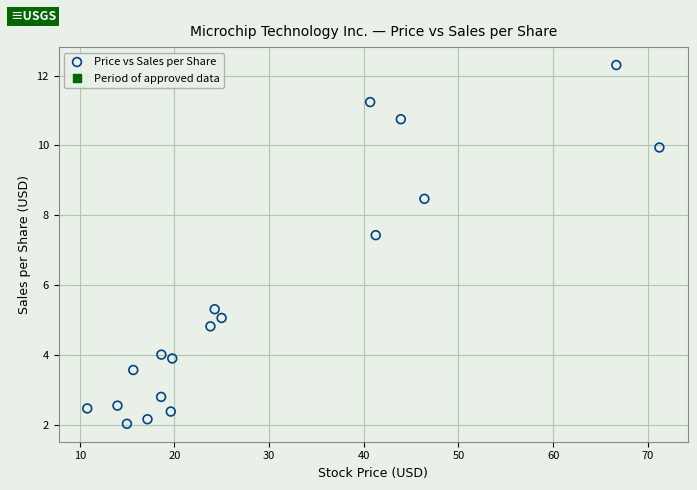

What Y value in the scatter plot is closest to 7?

7.4